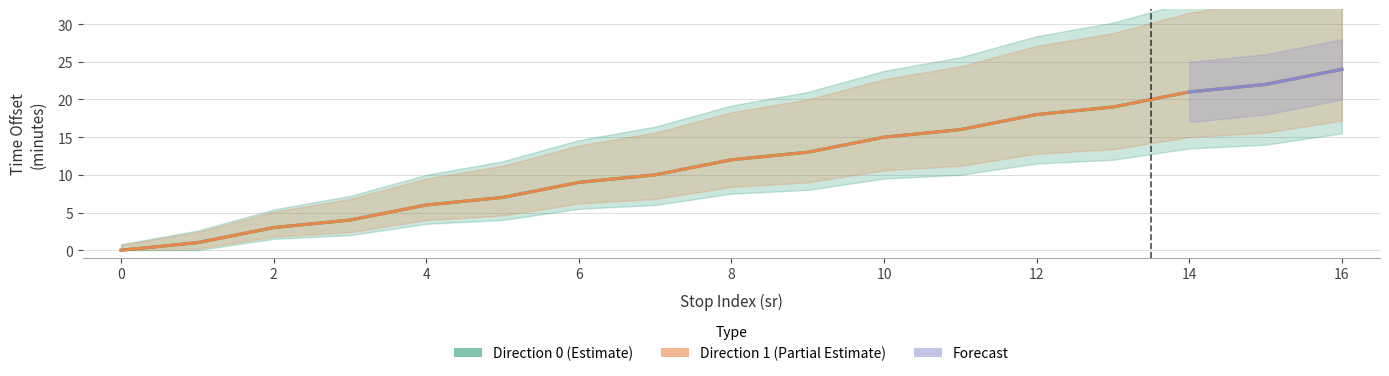

Is it true that stop_sequence_dir0 equals 9 at 13?

False